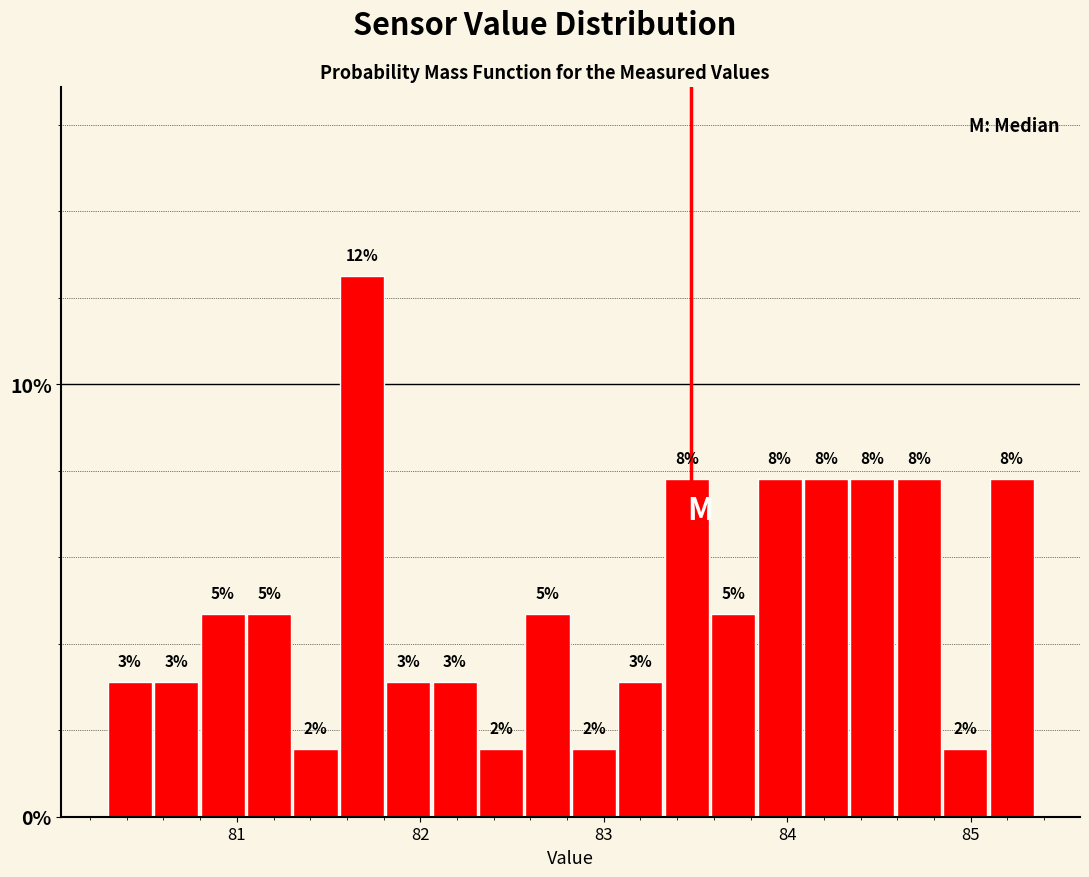

Read against the x-axis, roughly where is the centre of the tallest bar?

81.7